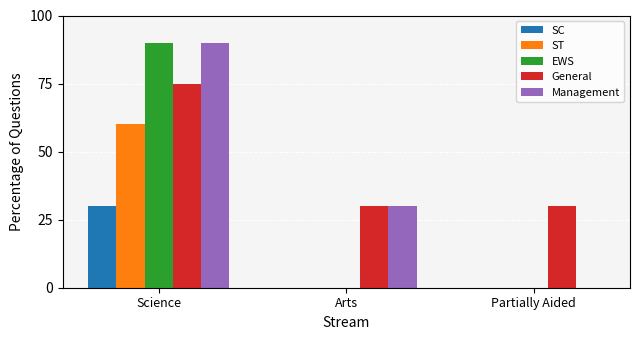

The value of EWS at Science is 90. True or false?

True